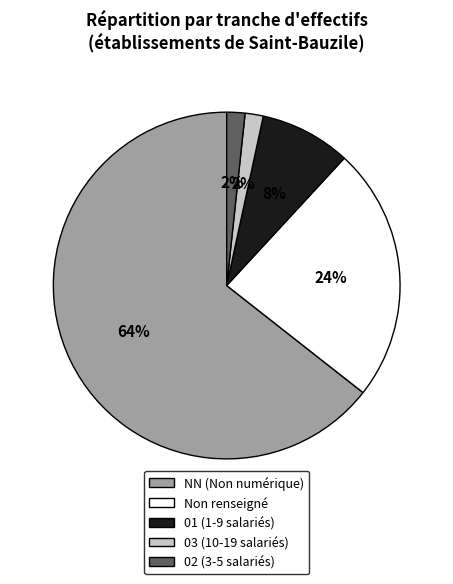

Count the number of slices in the pie.

5